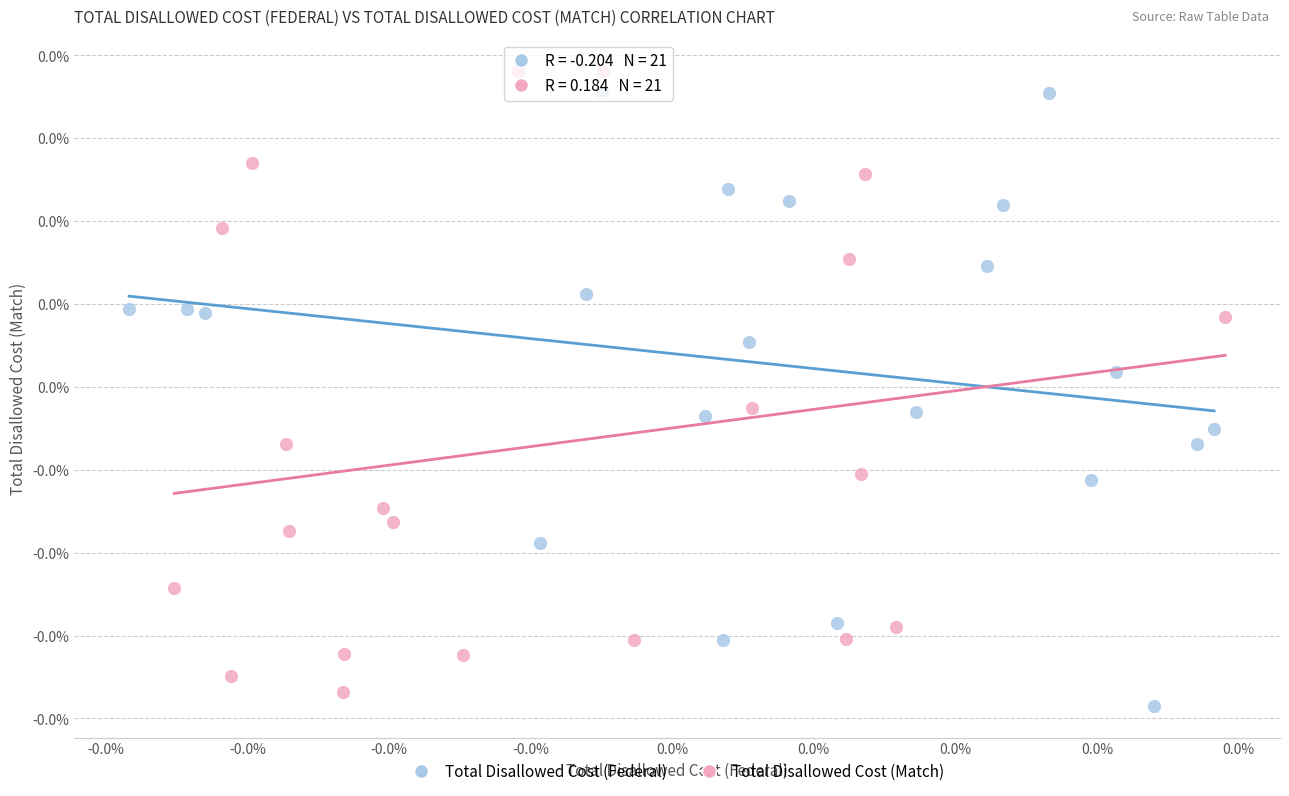

Which series reaches the minimum Y coordinate?

Total Disallowed Cost (Federal)